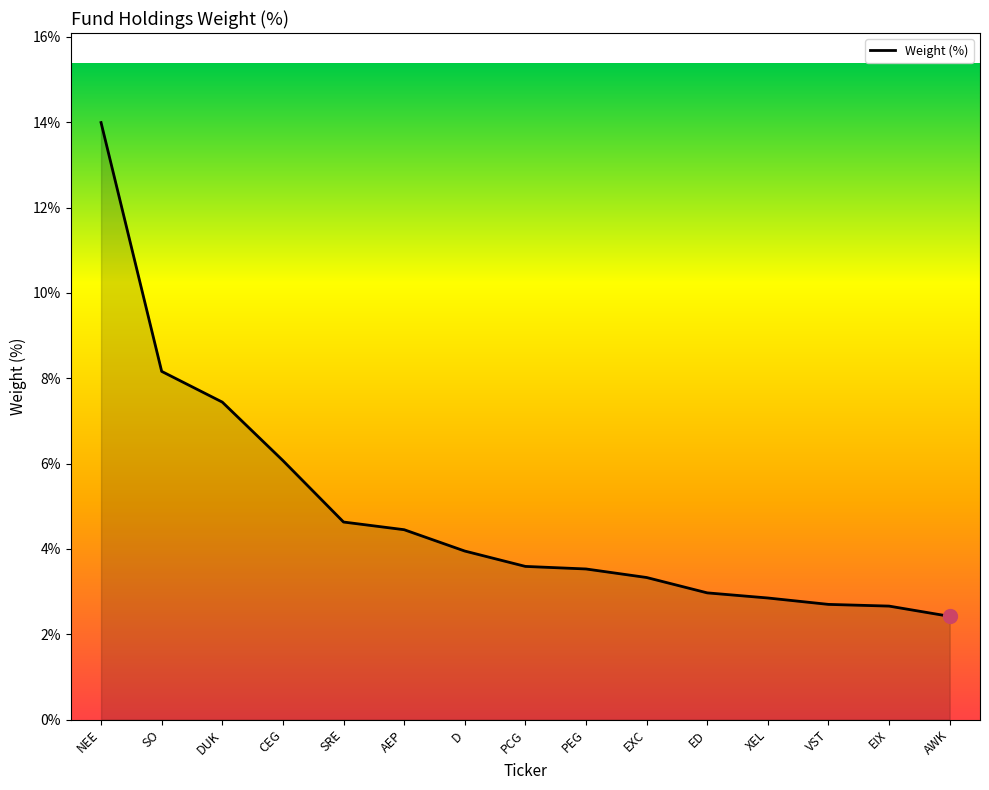

What is the minimum value shown in the chart?

2.4